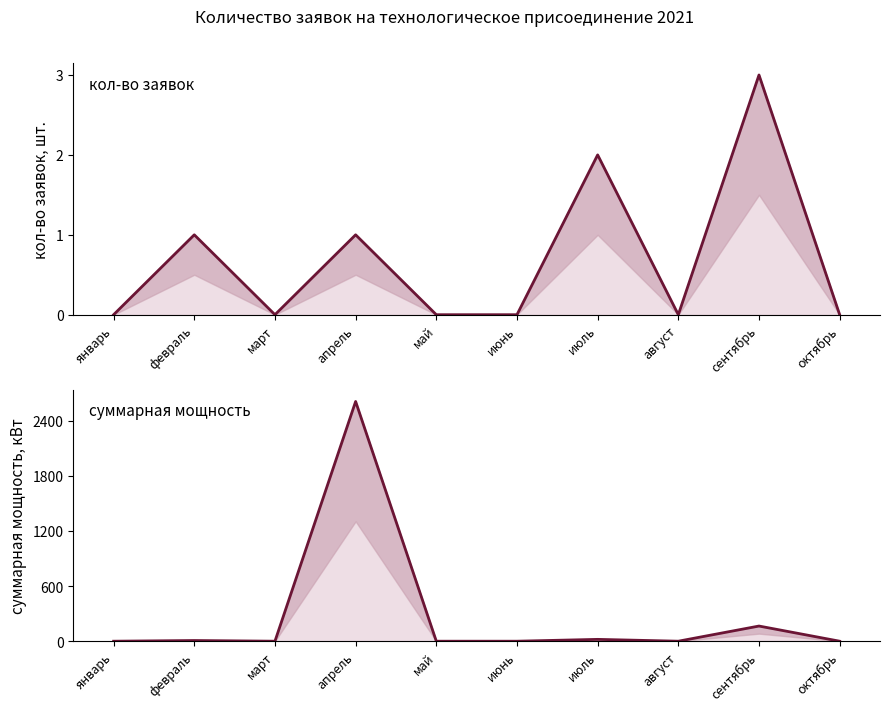

Which has a higher value, сентябрь or февраль?

сентябрь